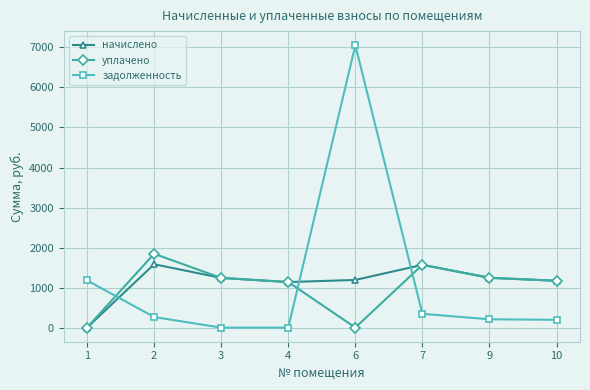

How many lines are shown in the chart?

3